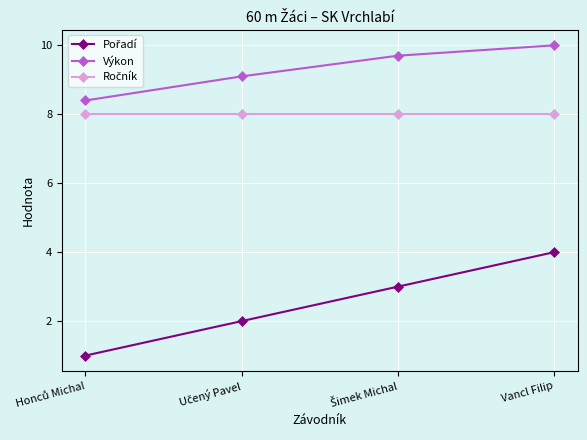

True or false: Výkon has more than 1 points higher than both neighbors.

False